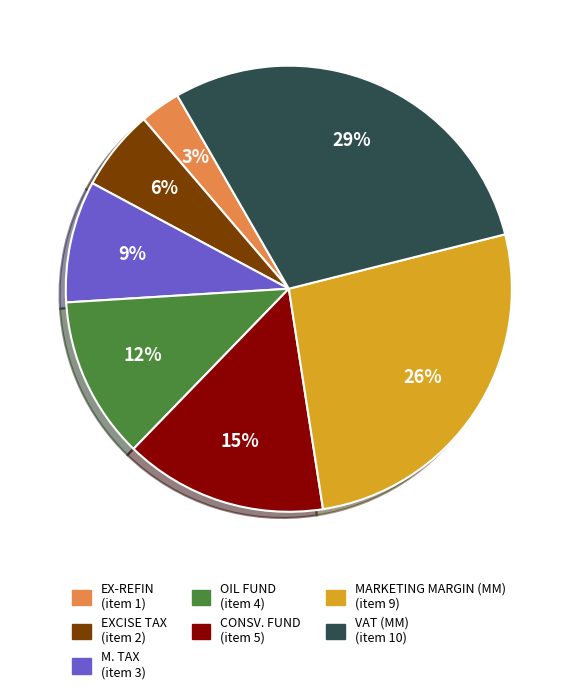

Which category has the biggest portion of the pie?

VAT (MM)